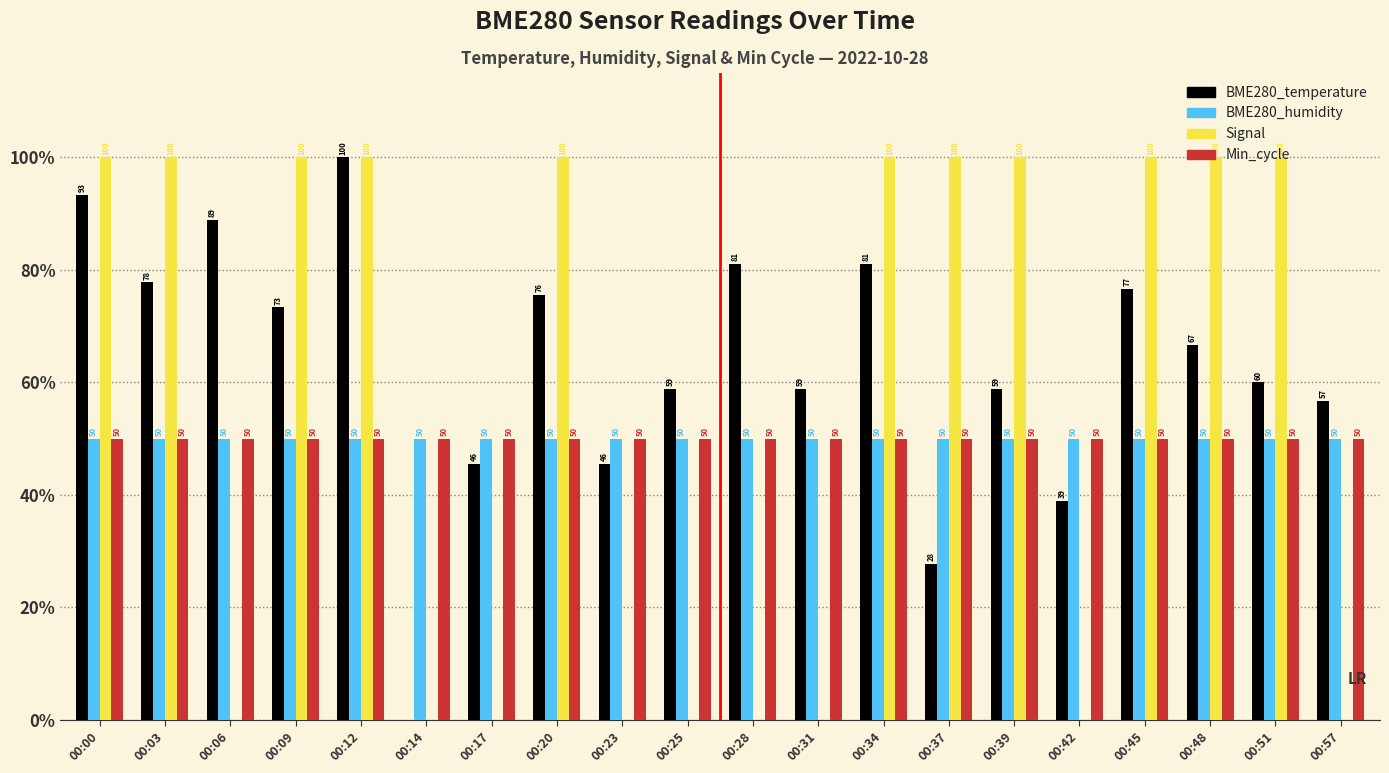

At which category is the sum across all series the highest?

00:12